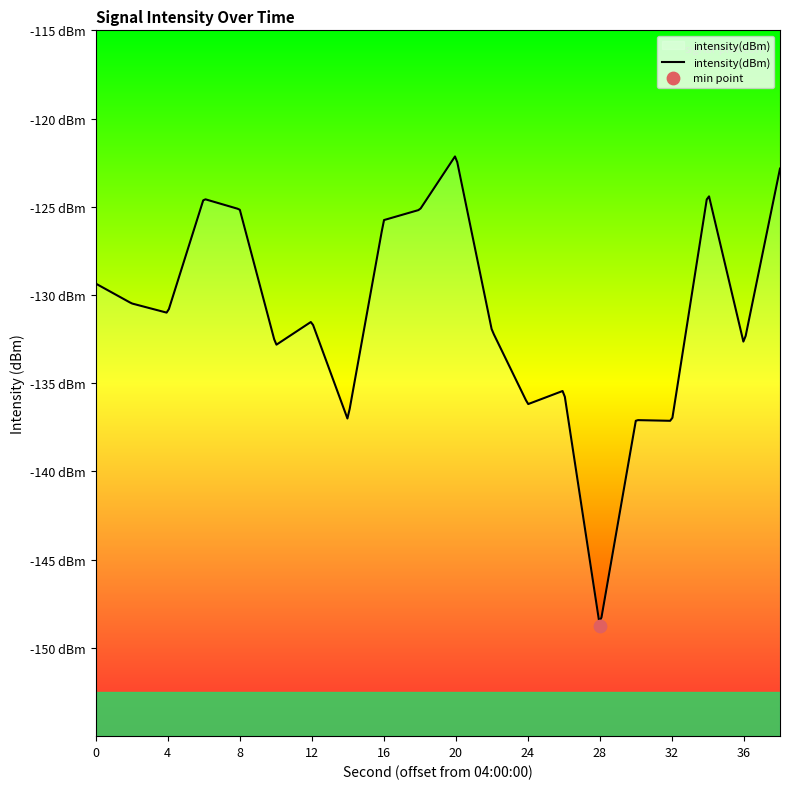

Which has a higher value, 14 or 16?

16